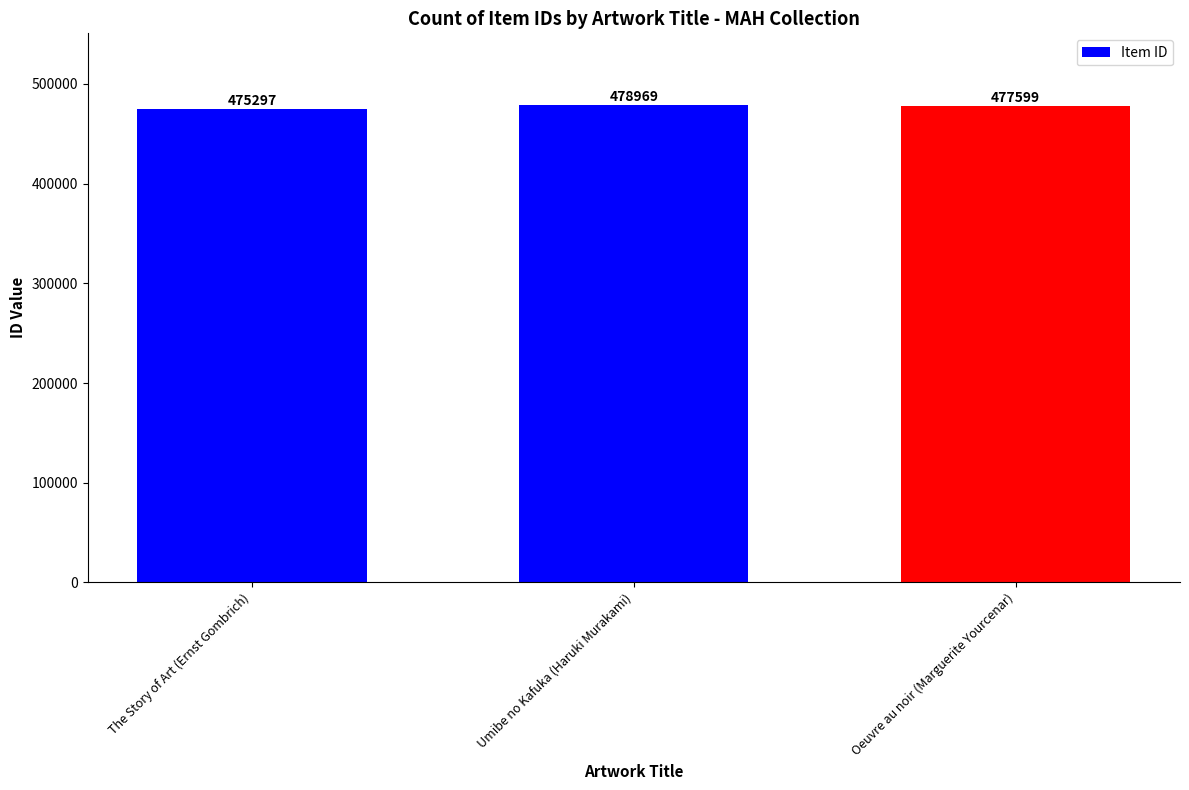

How many values are between 475297 and 478969?

3